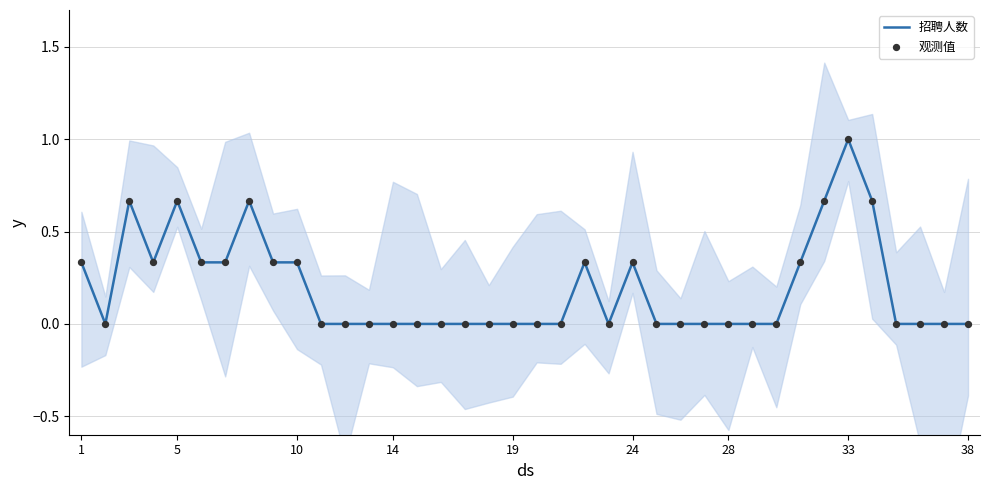

Which series reaches the minimum Y coordinate?

招聘人数